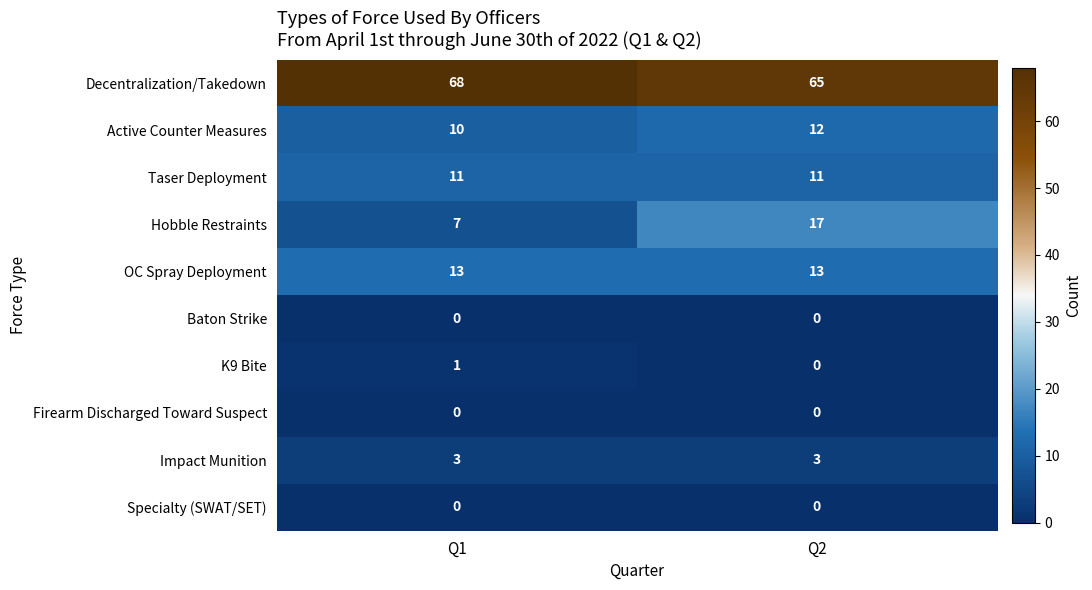

At which category is the sum across all series the highest?

Q2